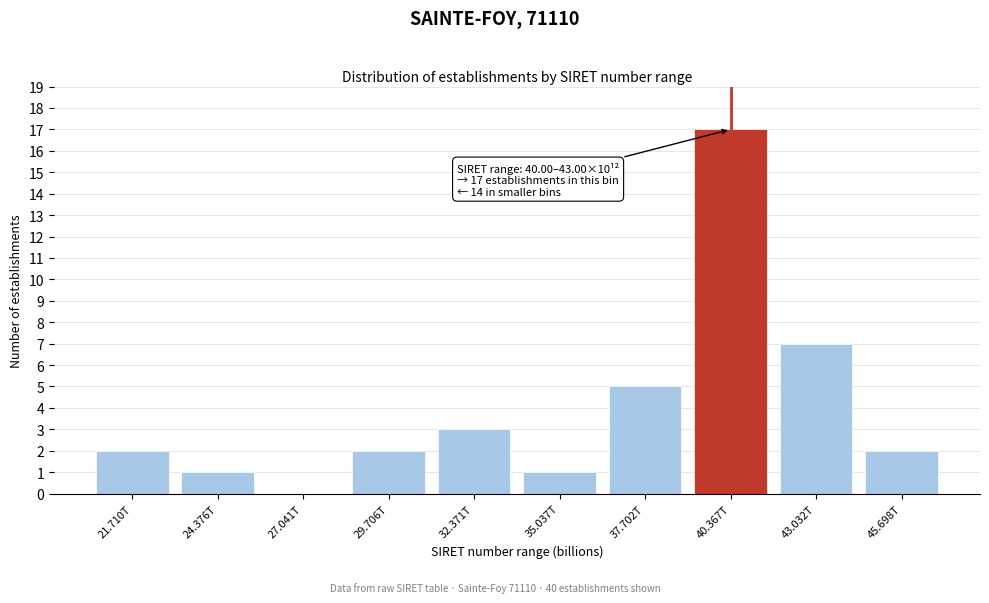

Reading right to left, what are all the values shown in this chart?

45.698T=2	43.032T=7	40.367T=17	37.702T=5	35.037T=1	32.371T=3	29.706T=2	27.041T=0	24.376T=1	21.710T=2